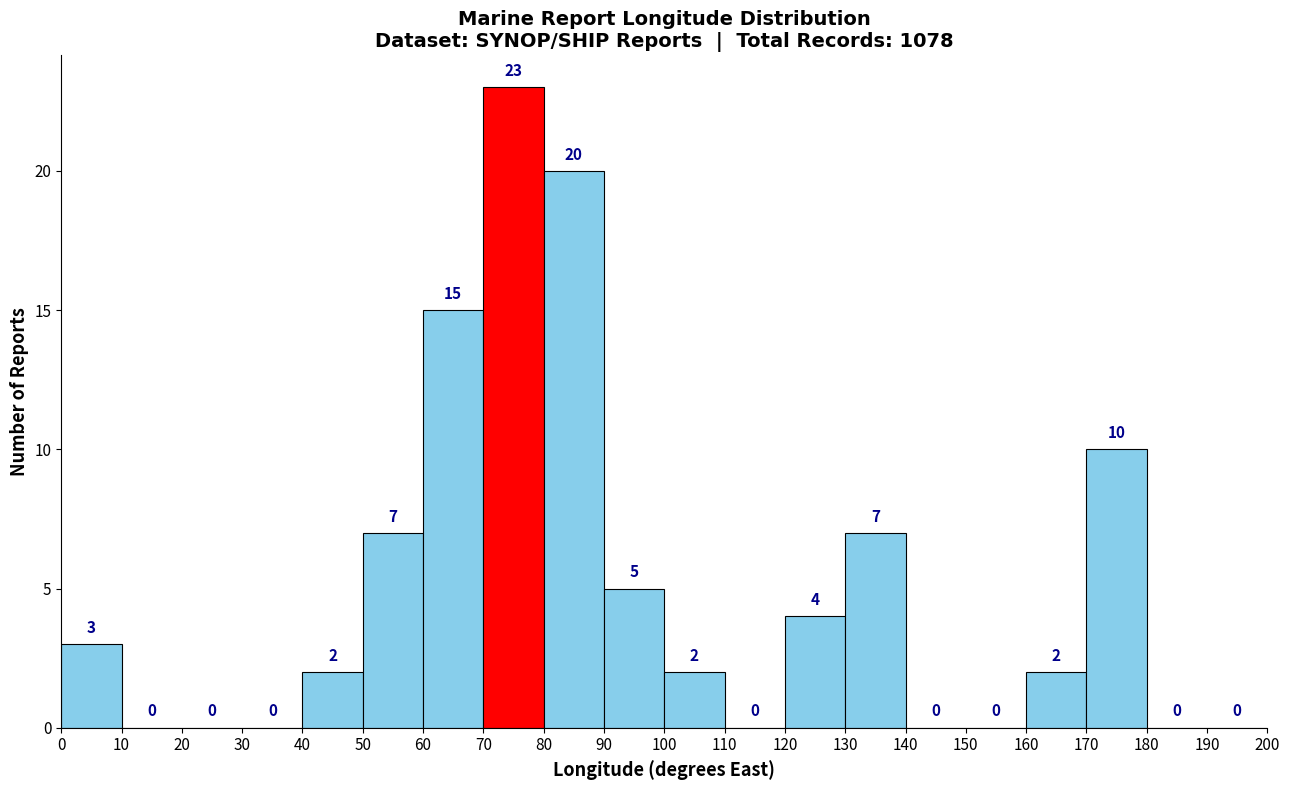

Reading left to right, list every bar in this chart as the range it spans on the x-axis followed by its height.

0 to 10: 3
10 to 20: 0
20 to 30: 0
30 to 40: 0
40 to 50: 2
50 to 60: 7
60 to 70: 15
70 to 80: 23
80 to 90: 20
90 to 100: 5
100 to 110: 2
110 to 120: 0
120 to 130: 4
130 to 140: 7
140 to 150: 0
150 to 160: 0
160 to 170: 2
170 to 180: 10
180 to 190: 0
190 to 200: 0